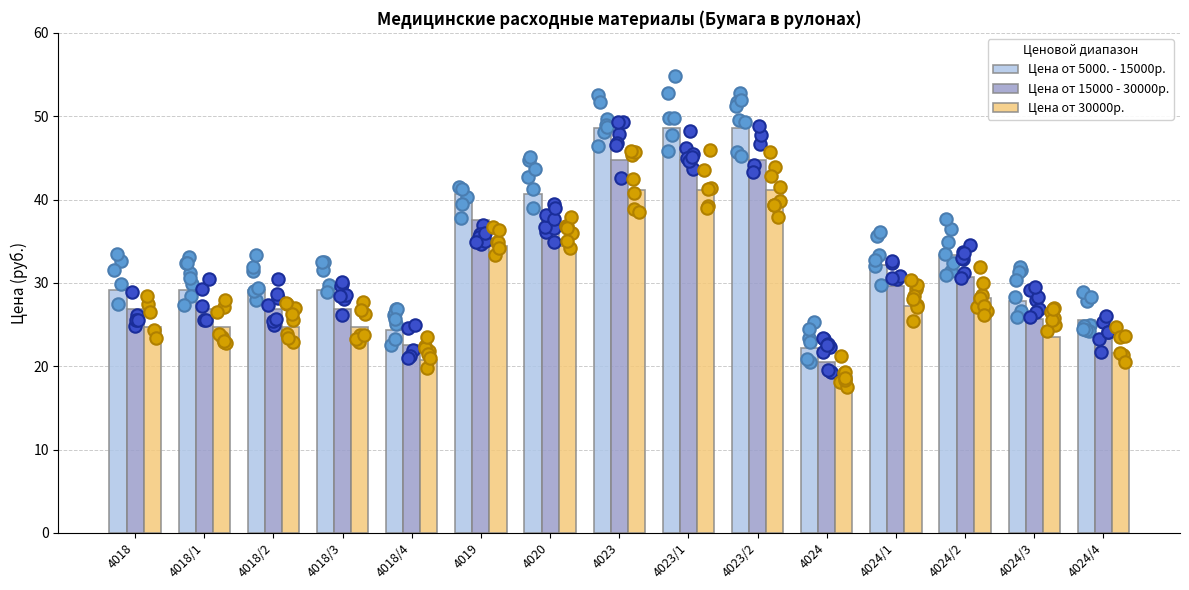

Which series has the largest total across all categories?

Цена от 5000. - 15000р.